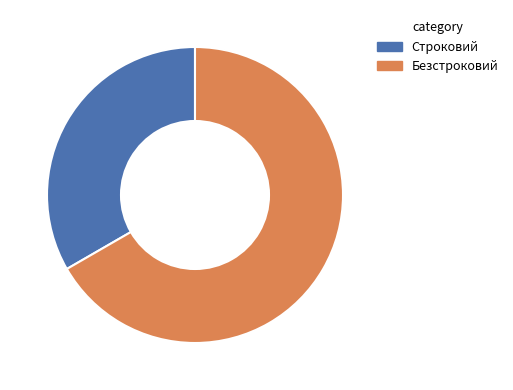

Is it true that Строковий is 25% of the pie?

False